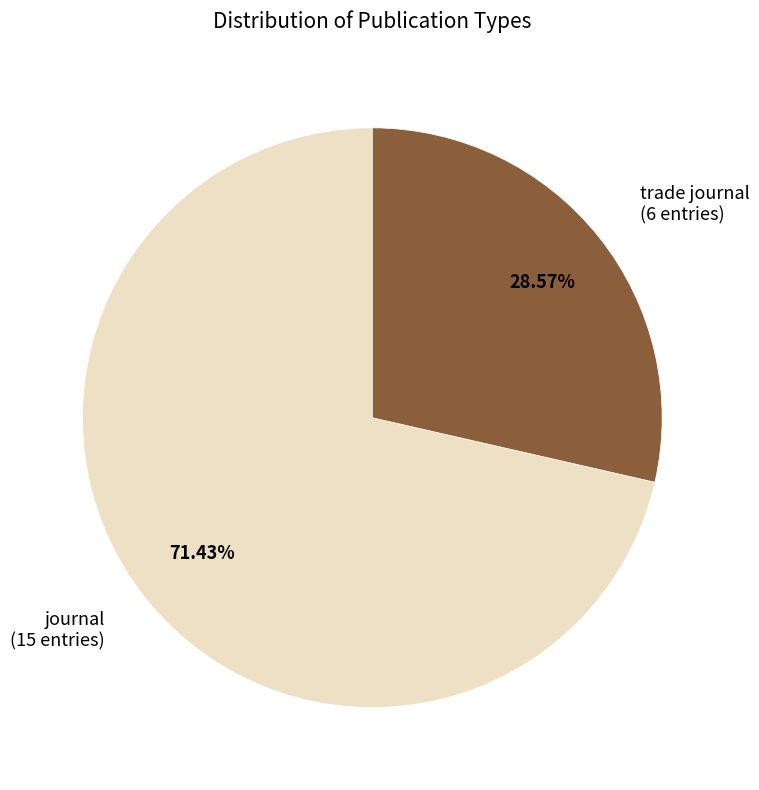

Combined, do trade journal and journal account for over 50%?

Yes